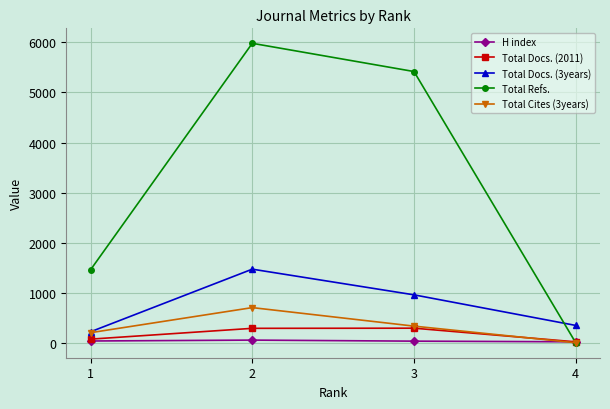

Between 1 and 3, which series saw the biggest shift?

Total Refs.